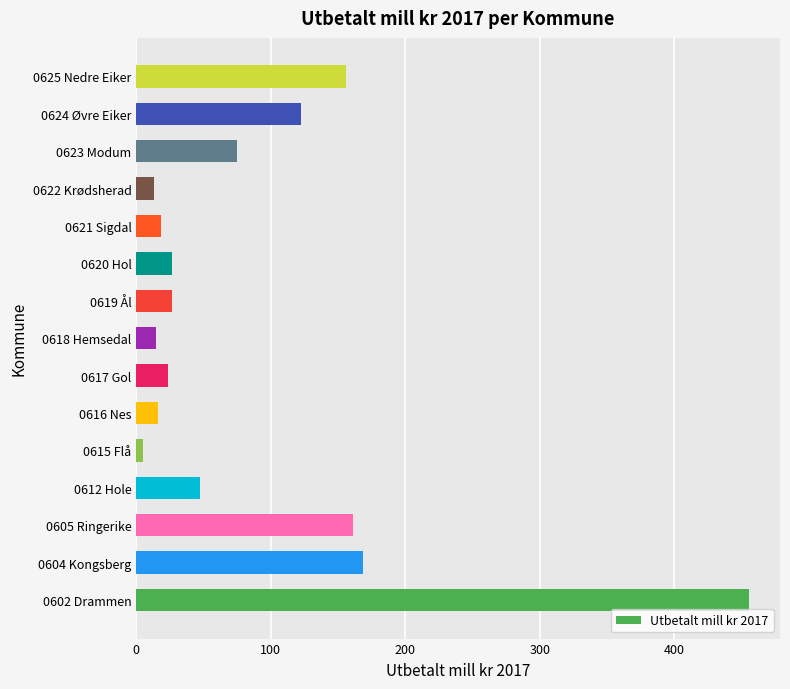

What is the sum of all values?

1330.9